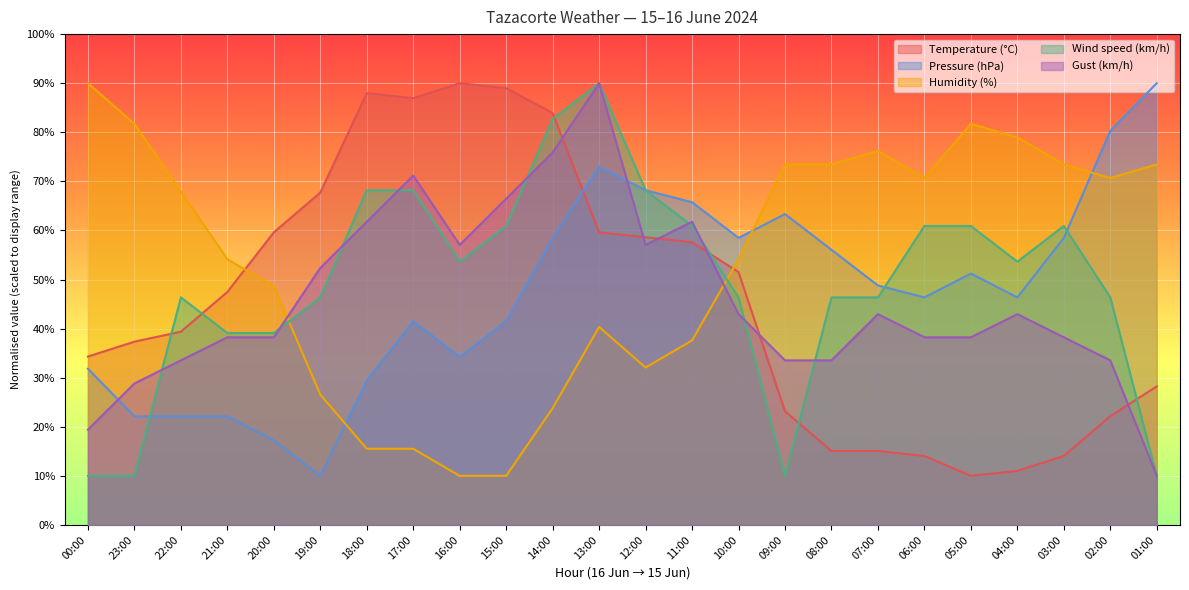

What is the greatest value displayed?

90.0